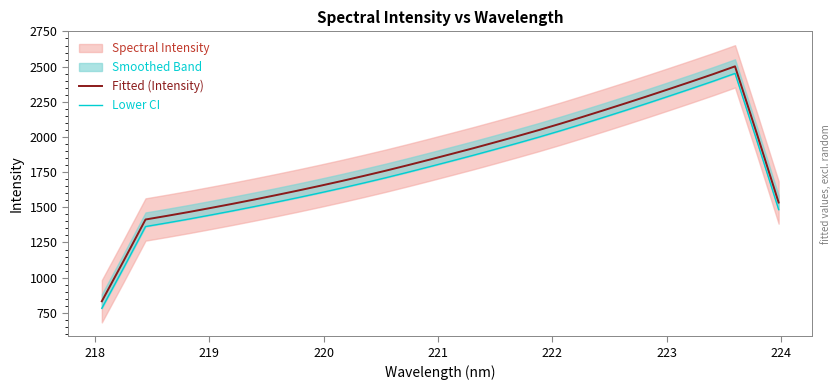

How many interior local peaks does the Lower CI series have?

1